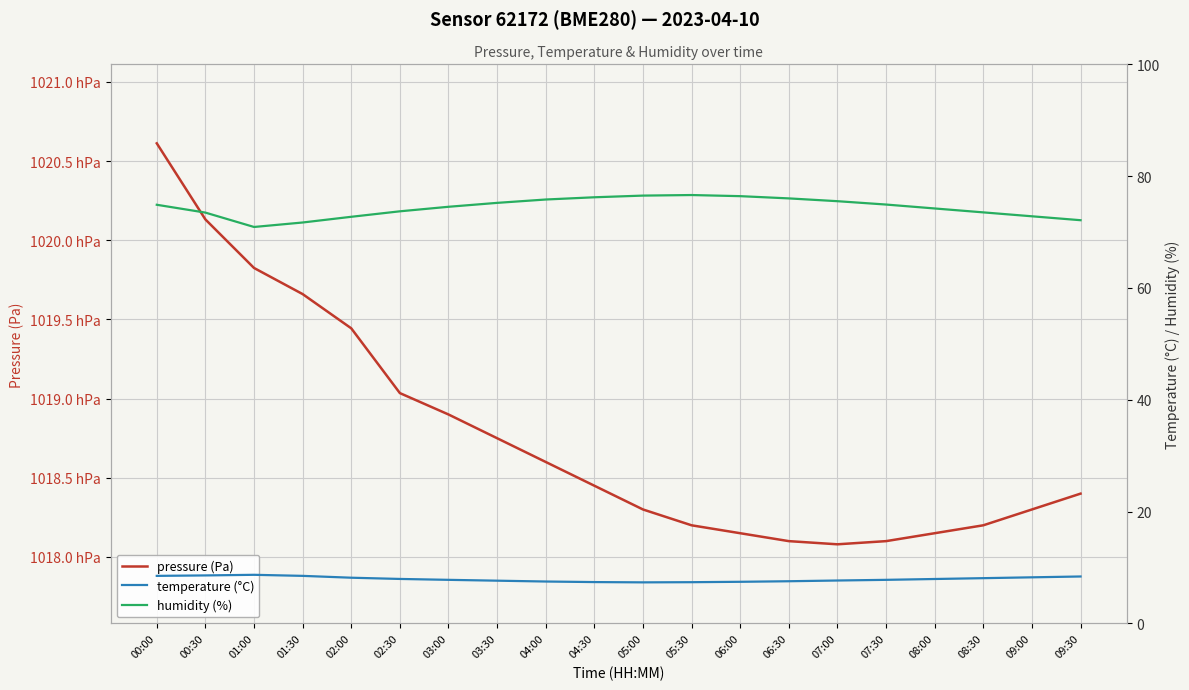

What is the average value of the humidity (%) series?

74.4